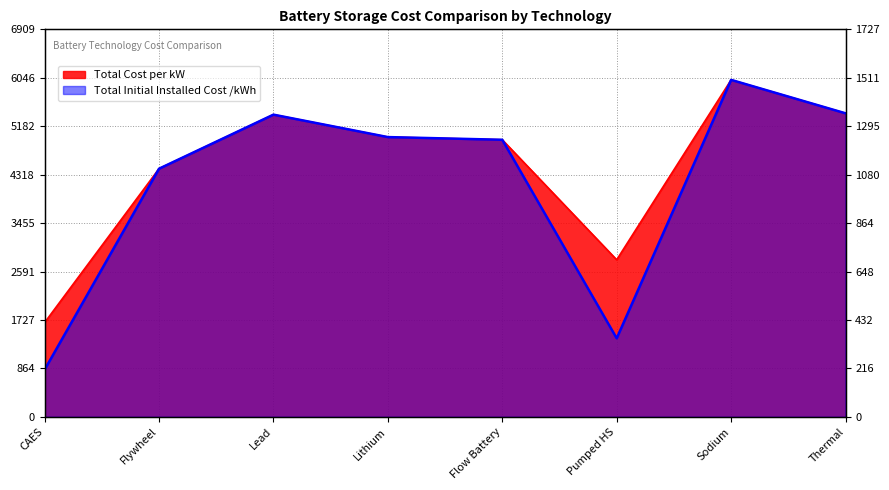

True or false: Total Initial Installed Cost /kWh and Total Cost per kW cross at least once.

False